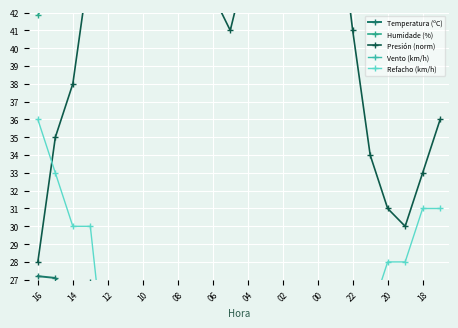

Count the number of data series in this chart.

5